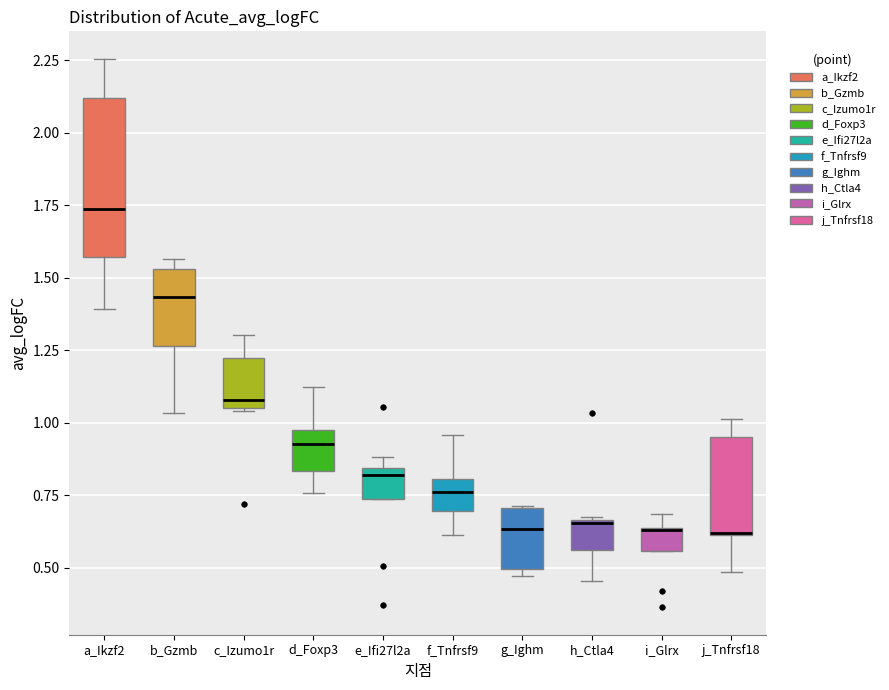

Which box is the tallest, from its lower edge to its upper edge?

a_Ikzf2